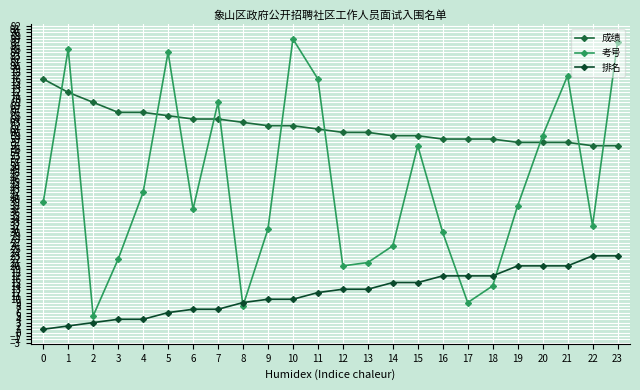

Is it true that 排名 equals 12 at 11?

True